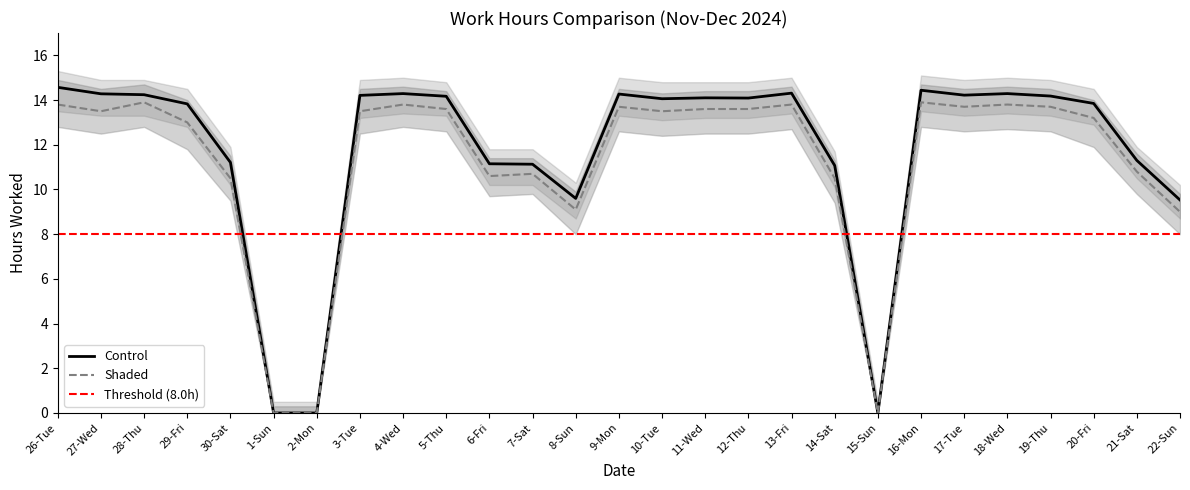

What is the highest value of the Shaded series?

13.9